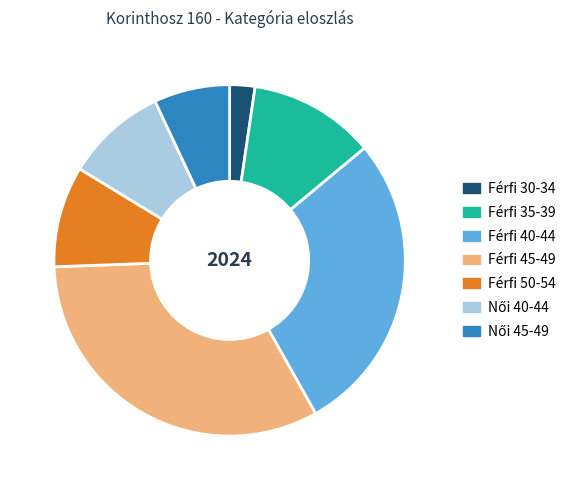

Which category has the biggest portion of the pie?

Férfi 45-49